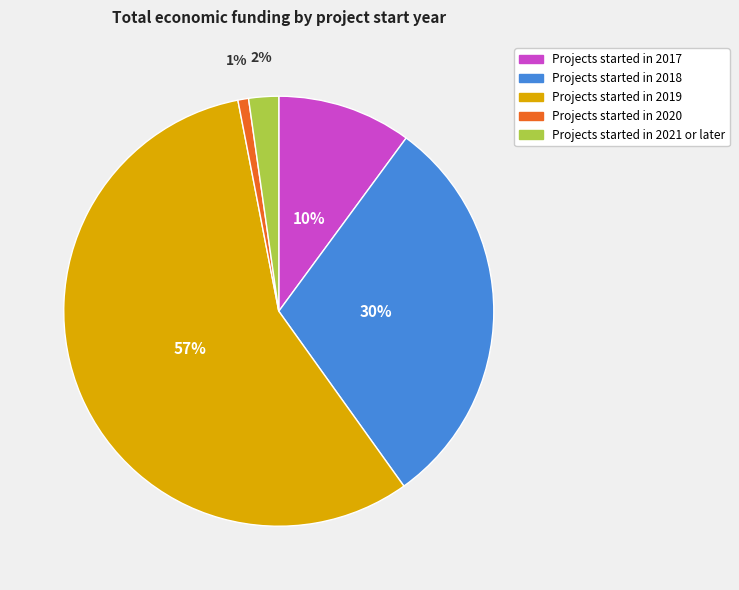

To the nearest percent, what is the difference between the largest and smallest slice percentages?

56%